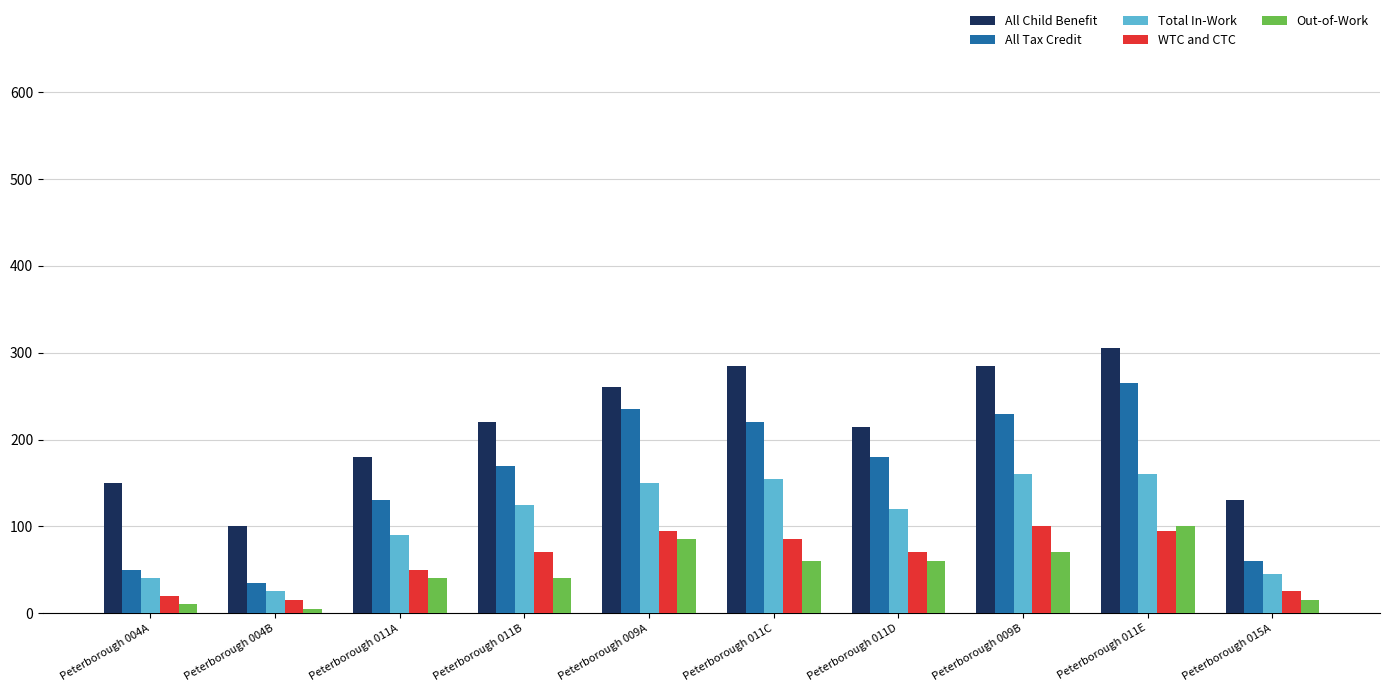

What is the lowest value of the All Child Benefit series?

100